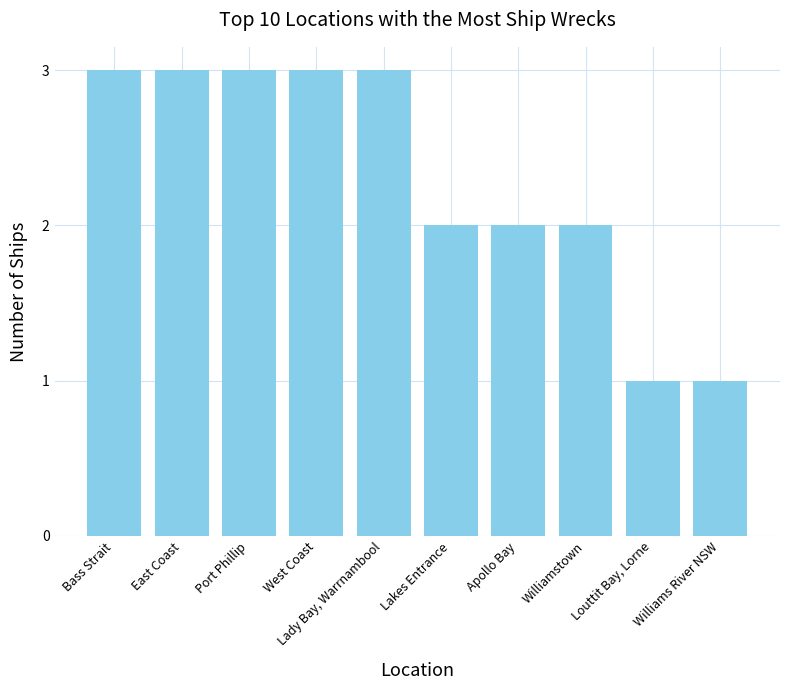

What is the sum of all values?

23